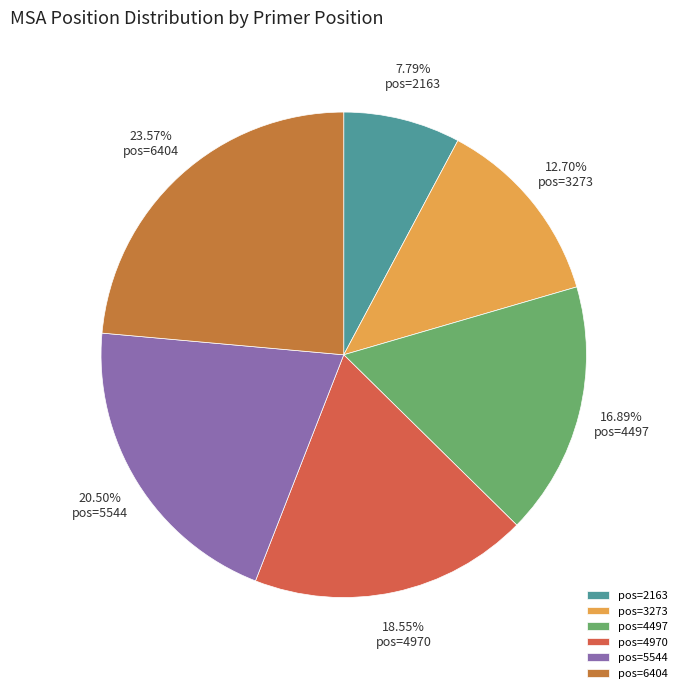

Count the number of slices in the pie.

6